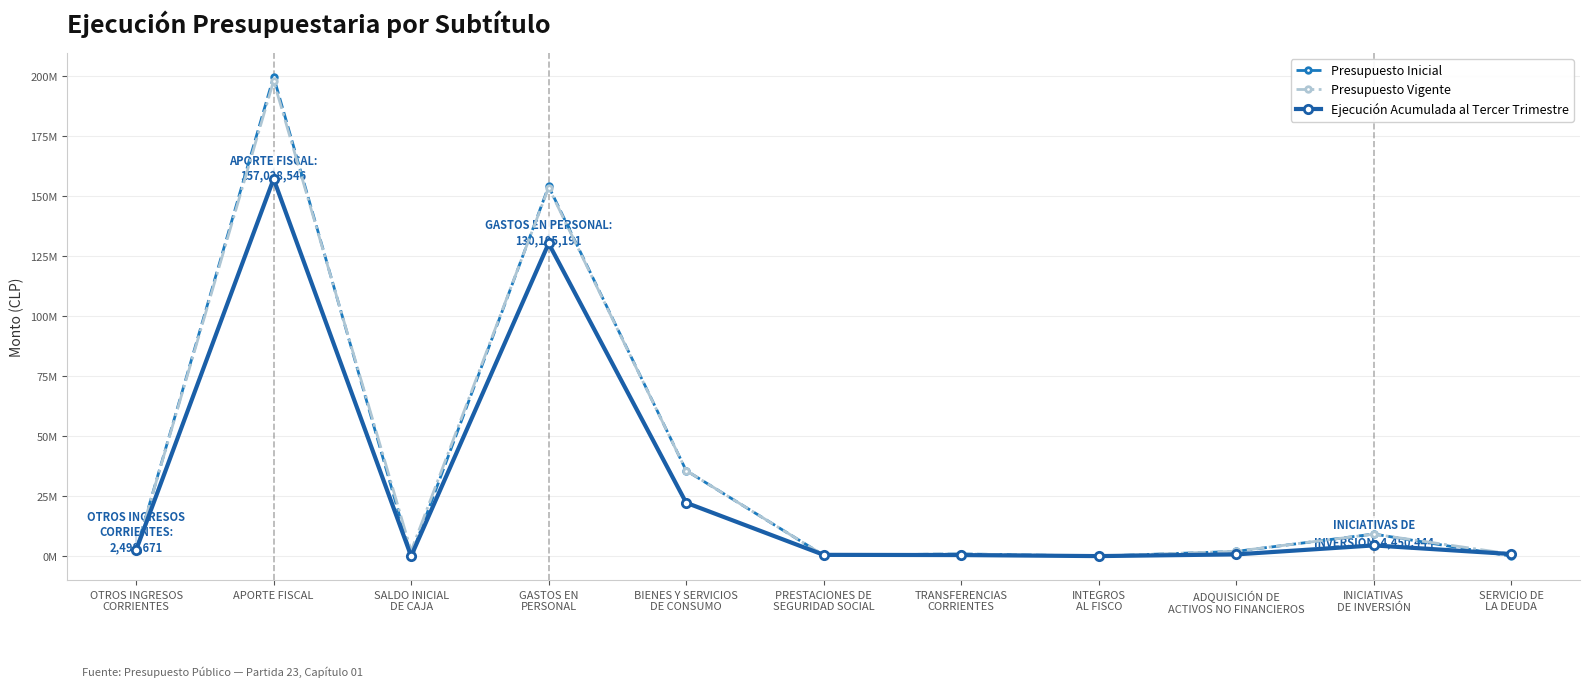

At which label does Presupuesto Inicial first exceed 1954760?

OTROS INGRESOS
CORRIENTES